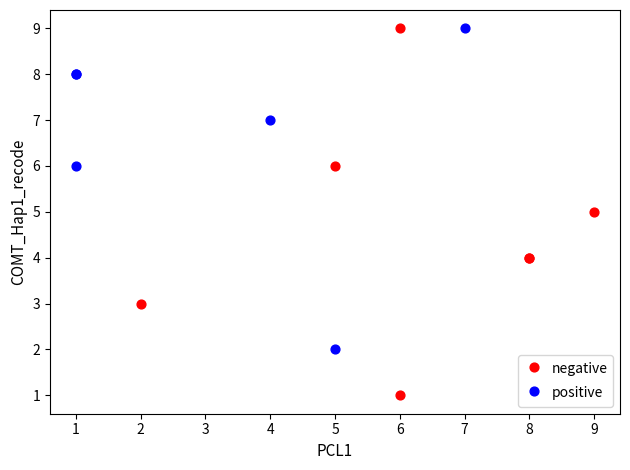

Which series contains the lowest Y value?

negative